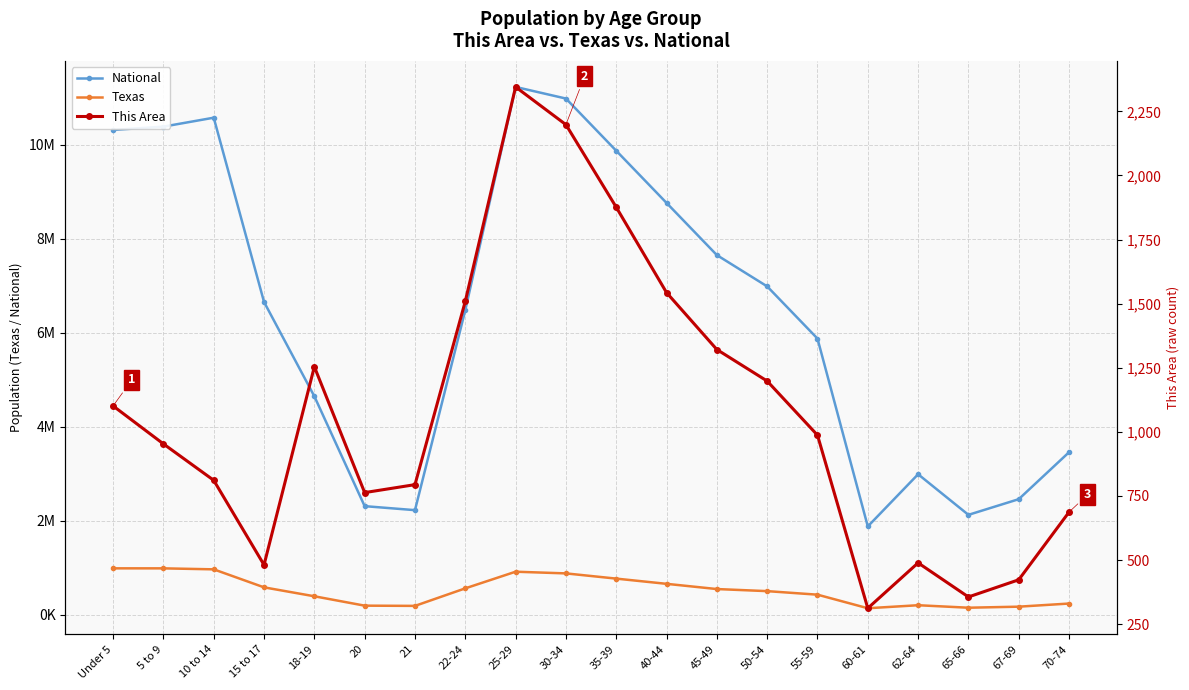

Which category has the highest value across all series?

25-29